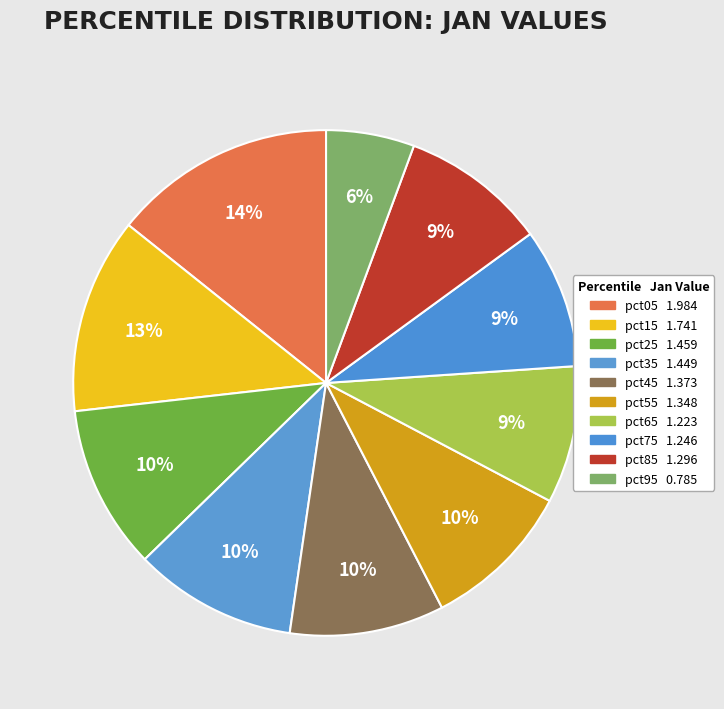

Which category has the biggest portion of the pie?

pct05